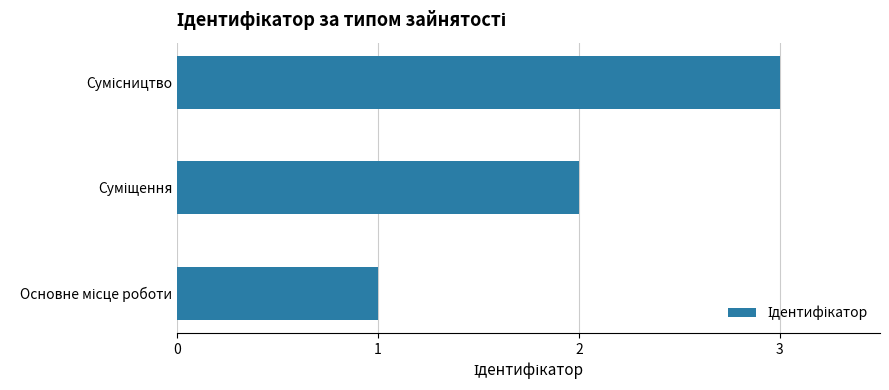

What is the greatest value displayed?

3